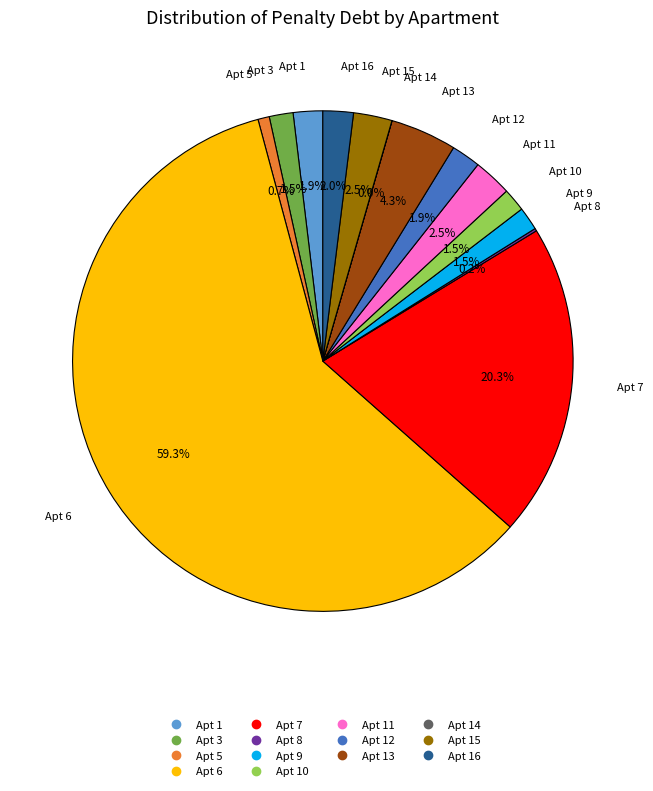

Is there a majority slice in this chart?

Yes